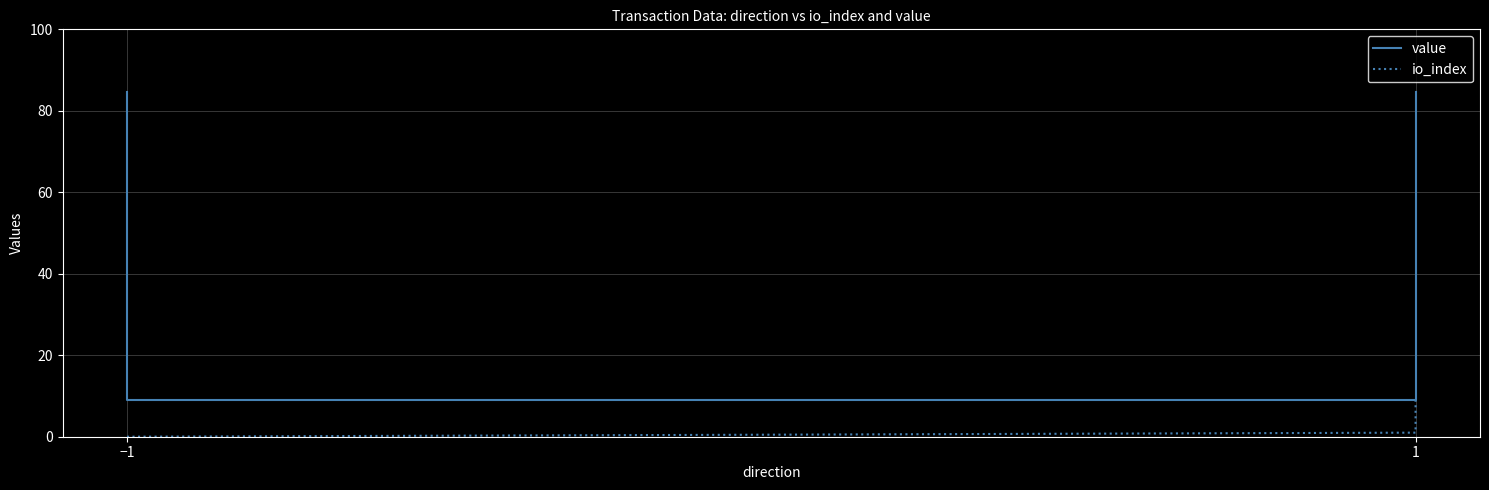

What is the total value across all series at −1?

84.7